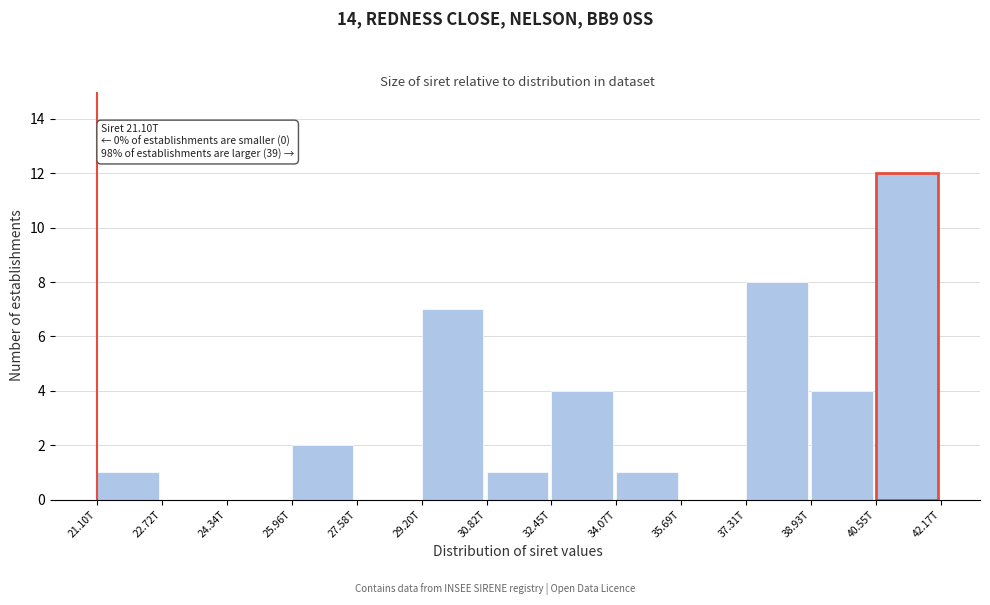

Reading right to left, transcribe all the data shown in this chart.

40.55T=12	38.93T=4	37.31T=8	35.69T=0	34.07T=1	32.45T=4	30.82T=1	29.20T=7	27.58T=0	25.96T=2	24.34T=0	22.72T=0	21.10T=1